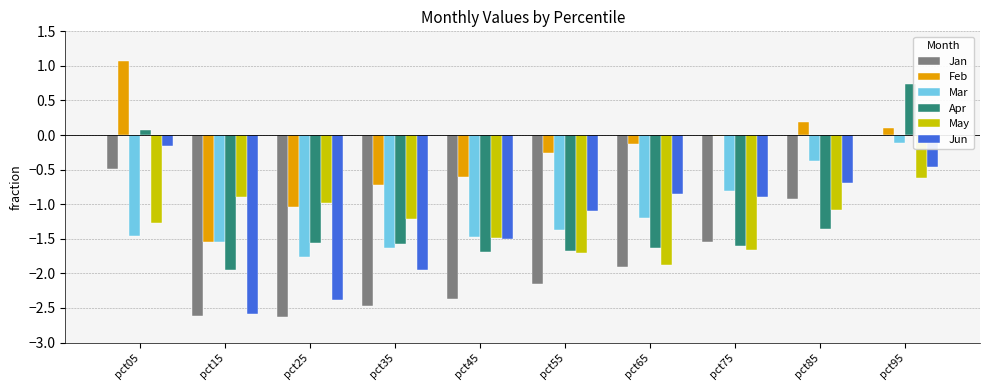

Which series changed the most between pct35 and pct65?

Jun